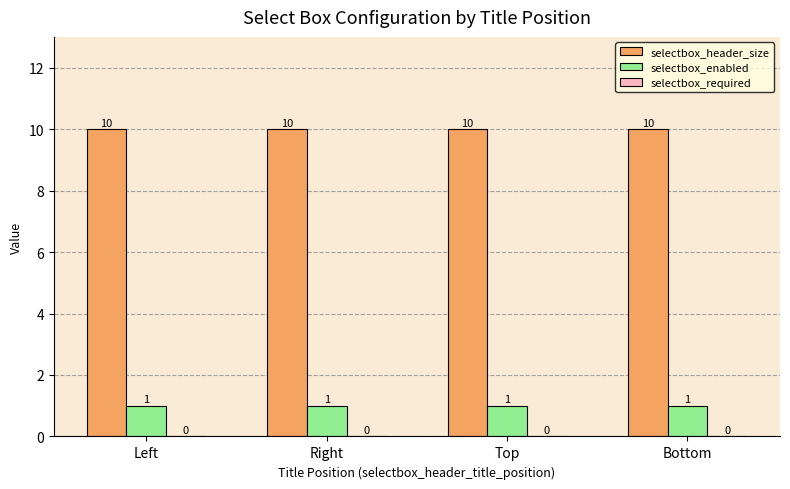

What is the difference between the highest and lowest values at Top?

9